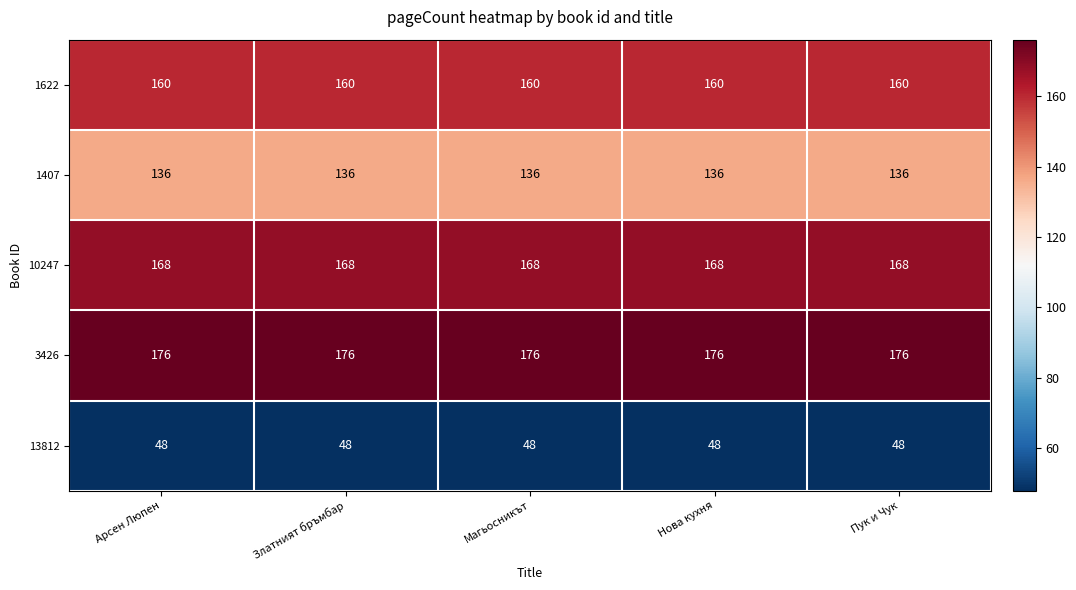

What is the sum of the 1622 values at Магьосникът and Пук и Чук?

320